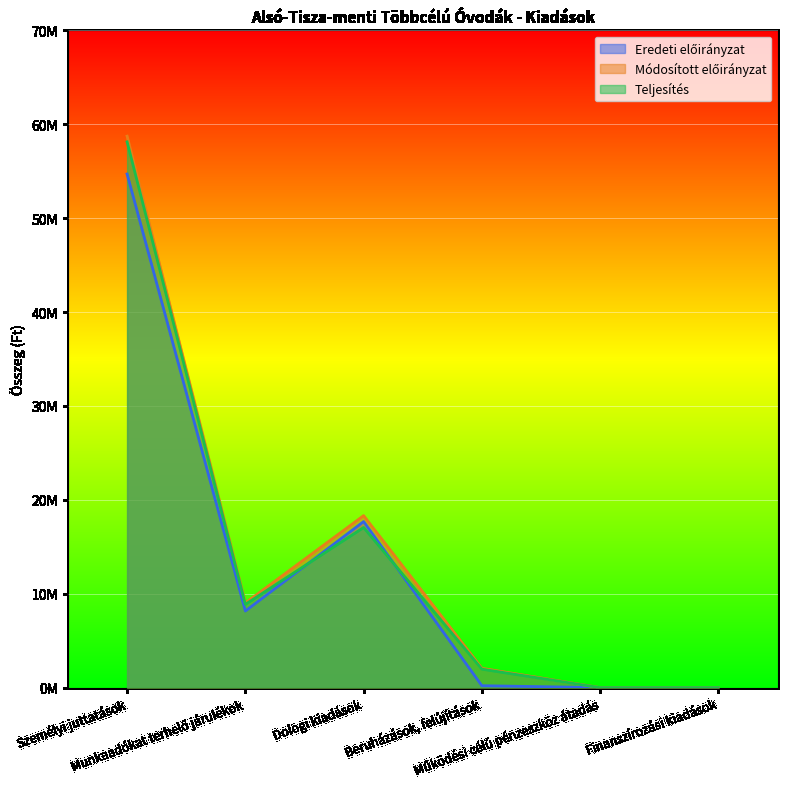

Is the value of Eredeti előirányzat at Dologi kiadások greater than the value of Módosított előirányzat at Munkaadókat terhelő járulékok?

Yes